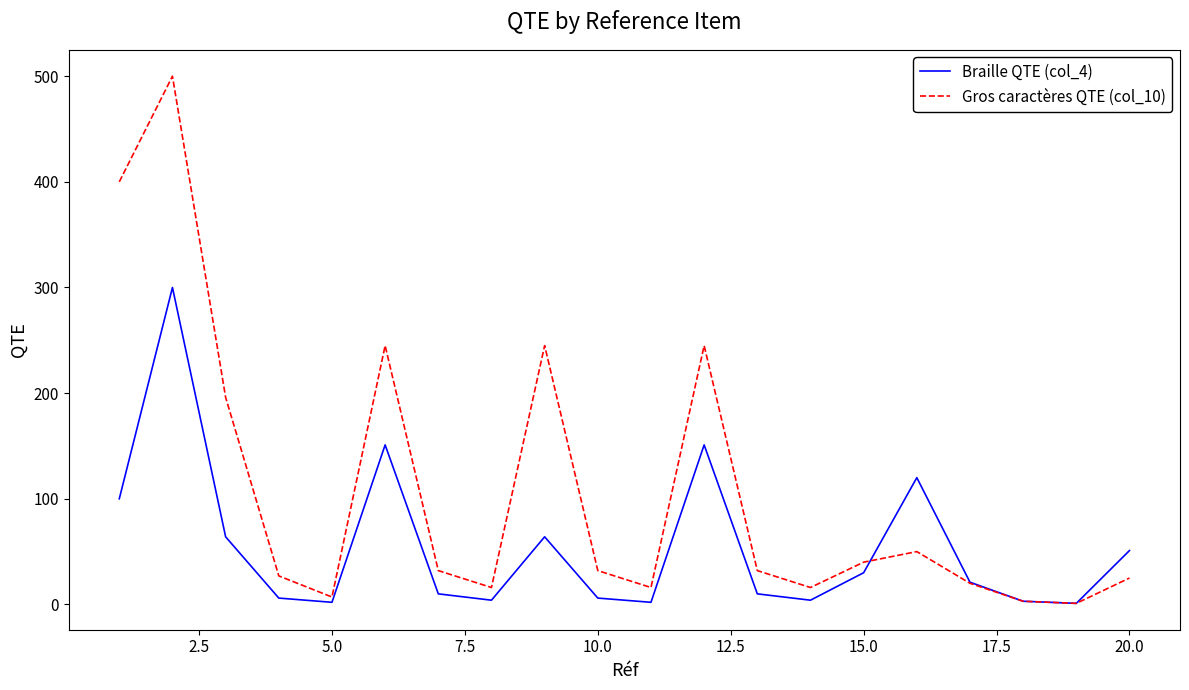

Which series has the largest range (max minus min)?

Gros caractères QTE (col_10)